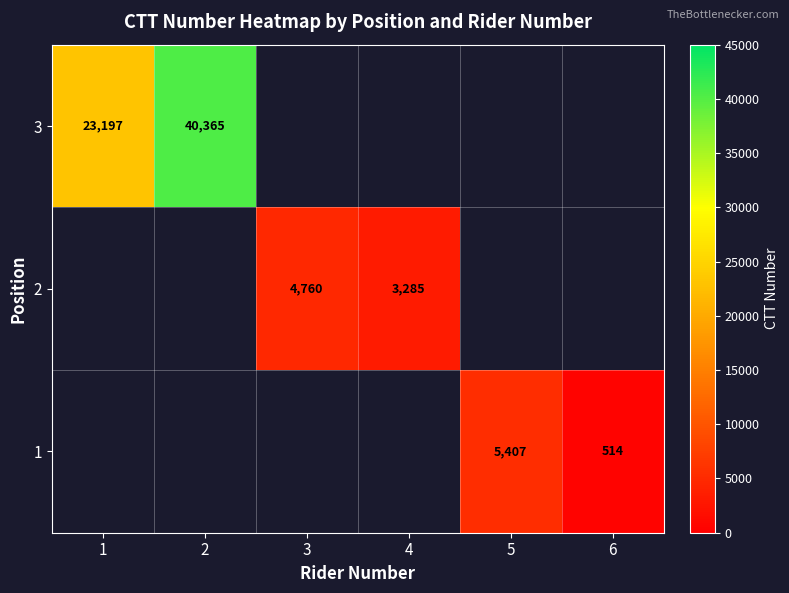

At which category does the chart reach its peak across all series?

2